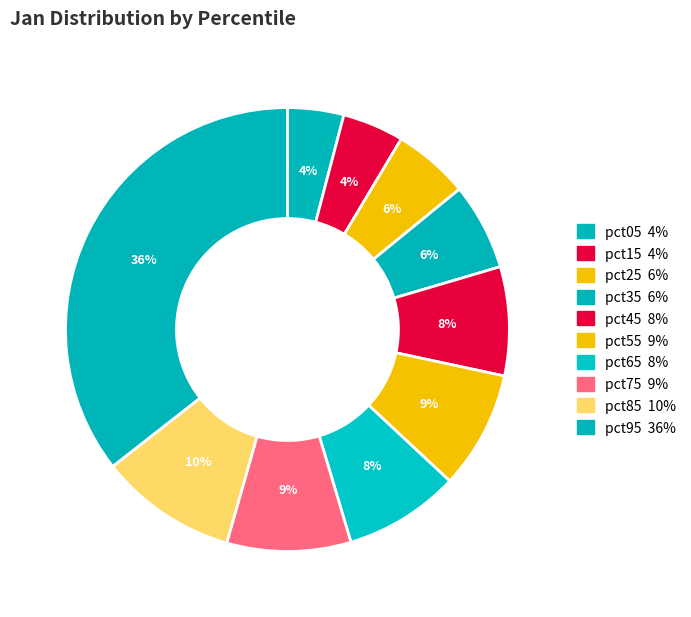

Does any single category account for the majority?

No